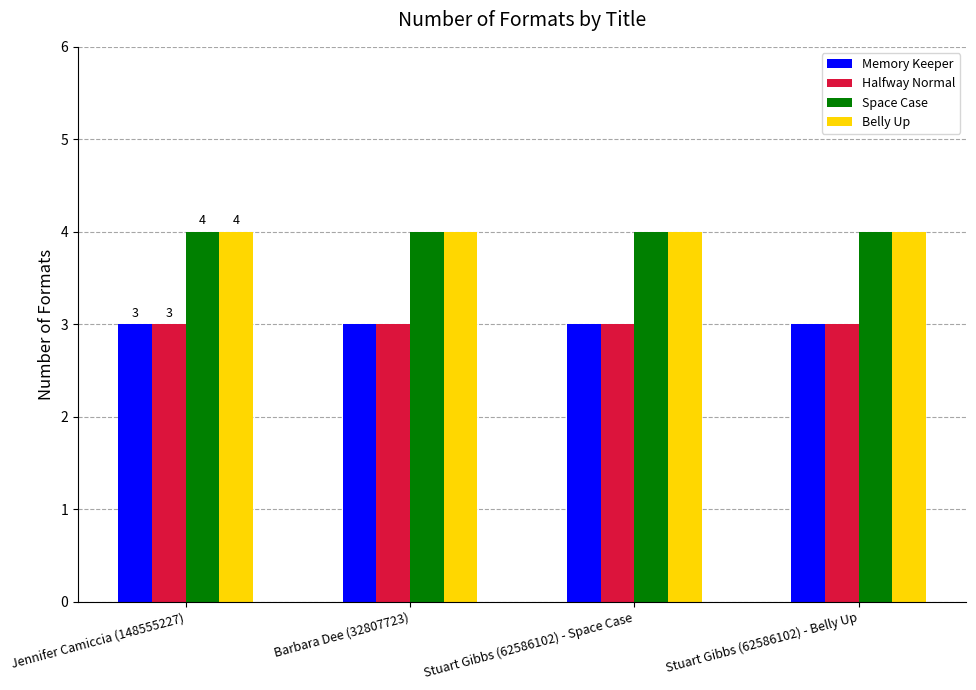

What is the minimum value shown in the chart?

3